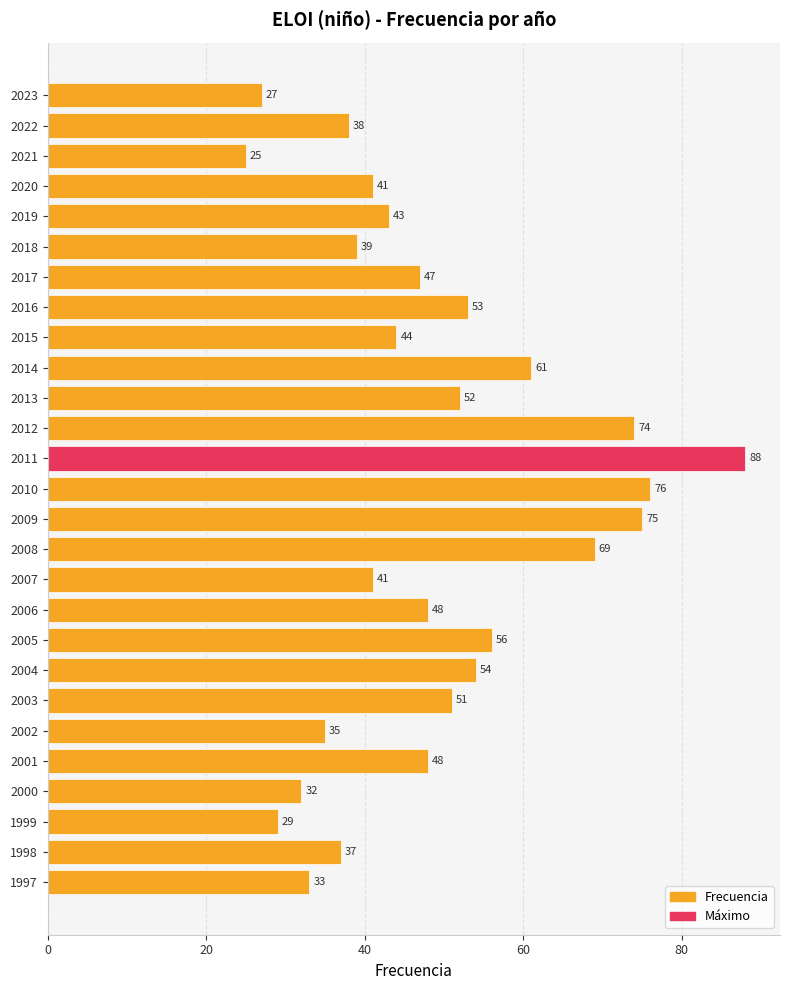

What is the minimum value shown in the chart?

25